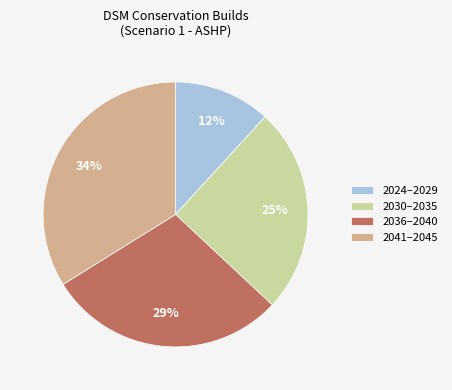

Do 2030–2035 and 2041–2045 together represent more than half of the pie?

Yes